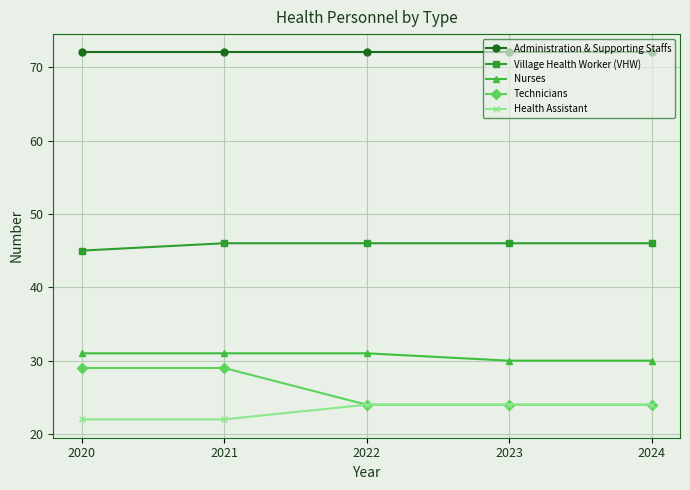

Which category has the lowest value in the Village Health Worker (VHW) series?

2020